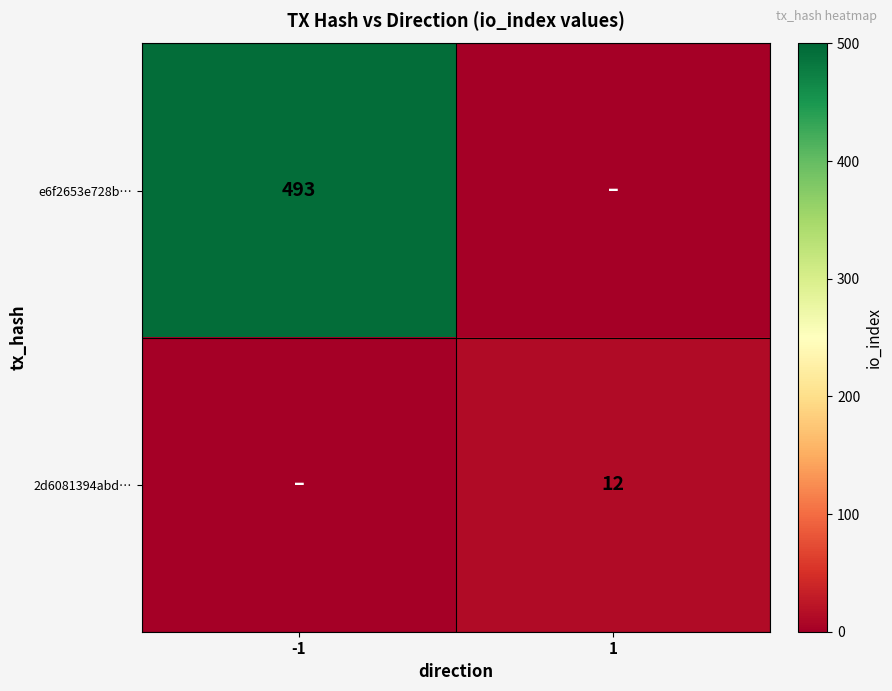

Is it true that e6f2653e728b… equals 319 at -1?

False